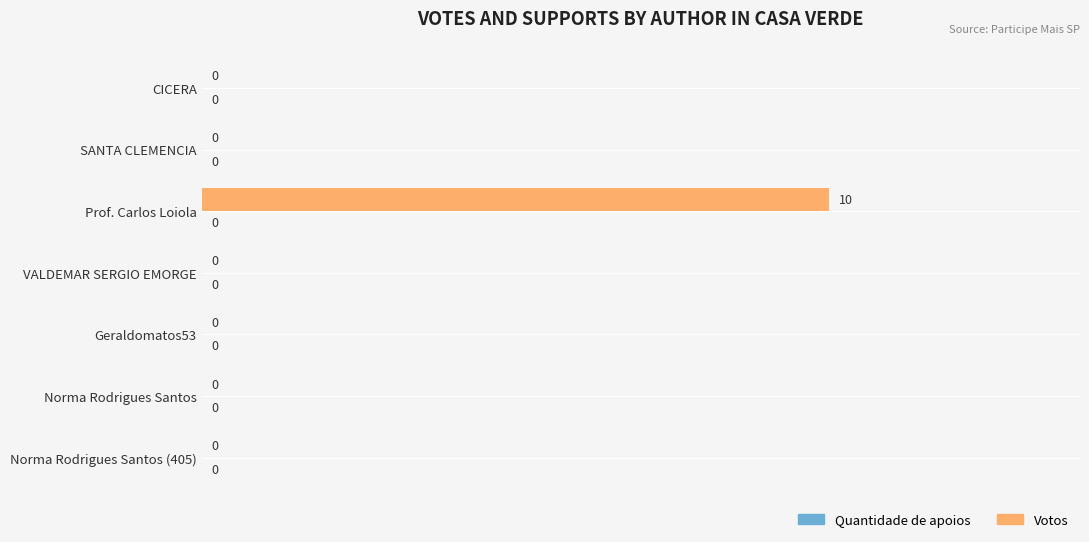

Which category has the highest value across all series?

Prof. Carlos Loiola